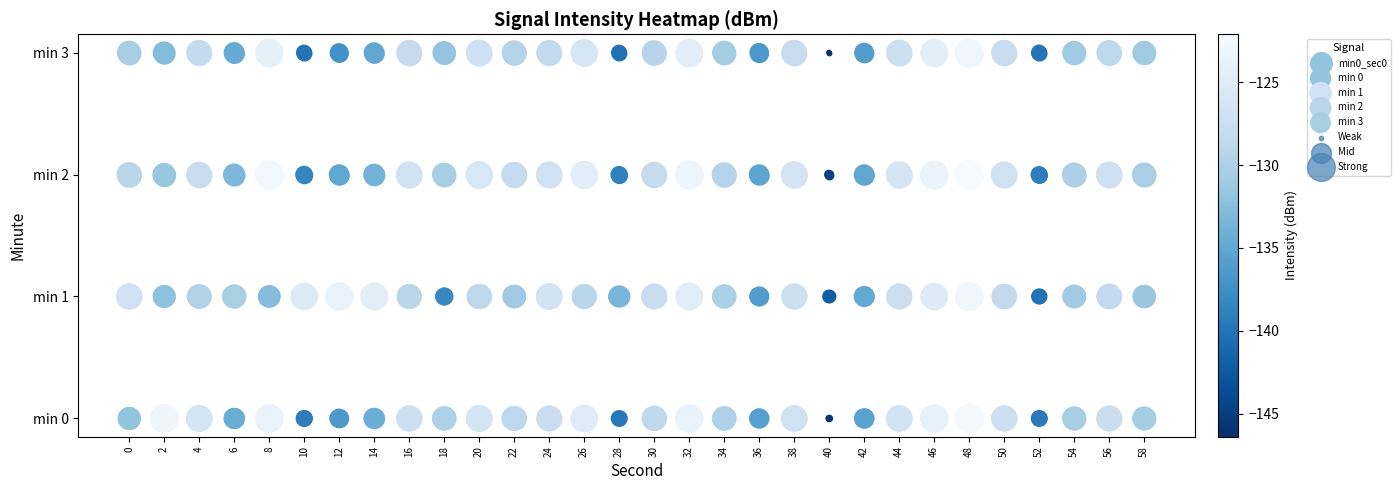

Rank the series by their maximum value, from lowest to highest.

min 0, min 1, min 2, min 3